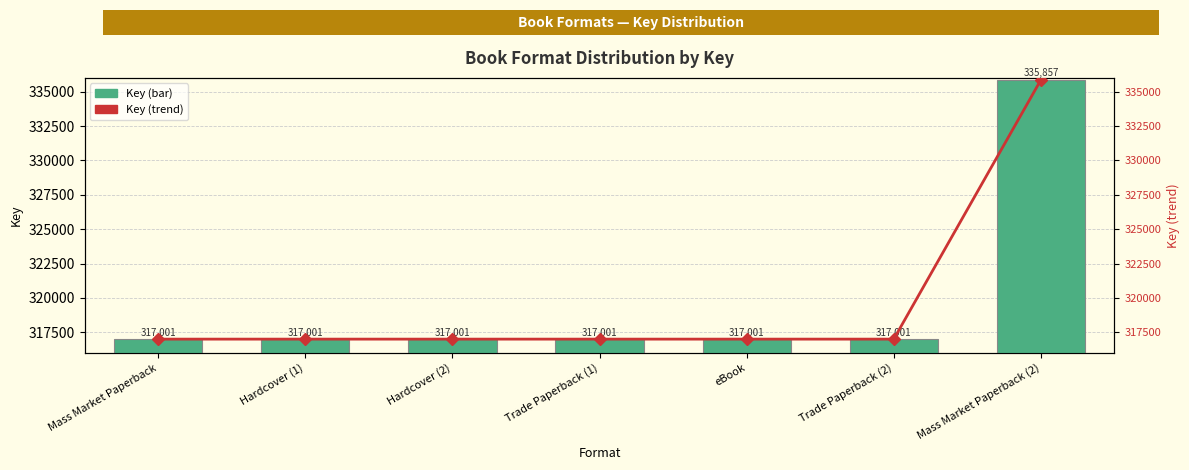

Where is Key (trend) nearest to the value 326429?

Mass Market Paperback